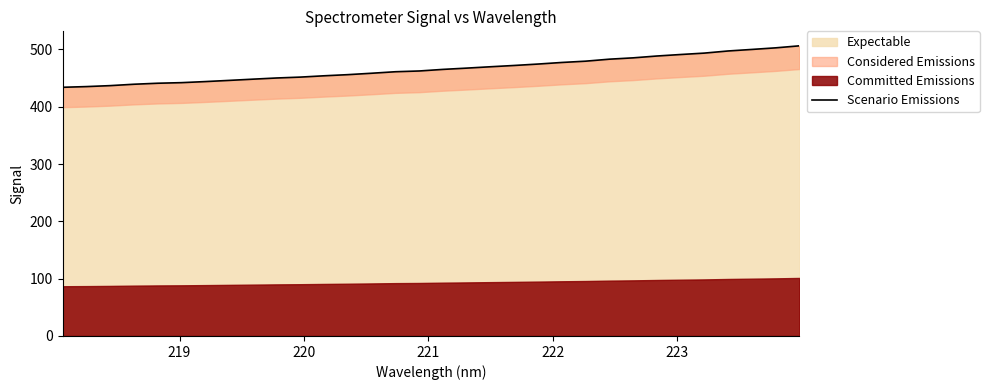

Reading left to right, transcribe all the data shown in this chart.

434.0	435.2	436.9	439.3	441.1	442.1	444.0	446.0	448.2	450.3	451.8	454.1	456.1	458.5	461.2	462.5	465.3	467.5	469.9	472.1	474.6	477.3	479.6	483.1	485.4	488.6	491.2	493.7	497.4	500.1	502.8	506.4